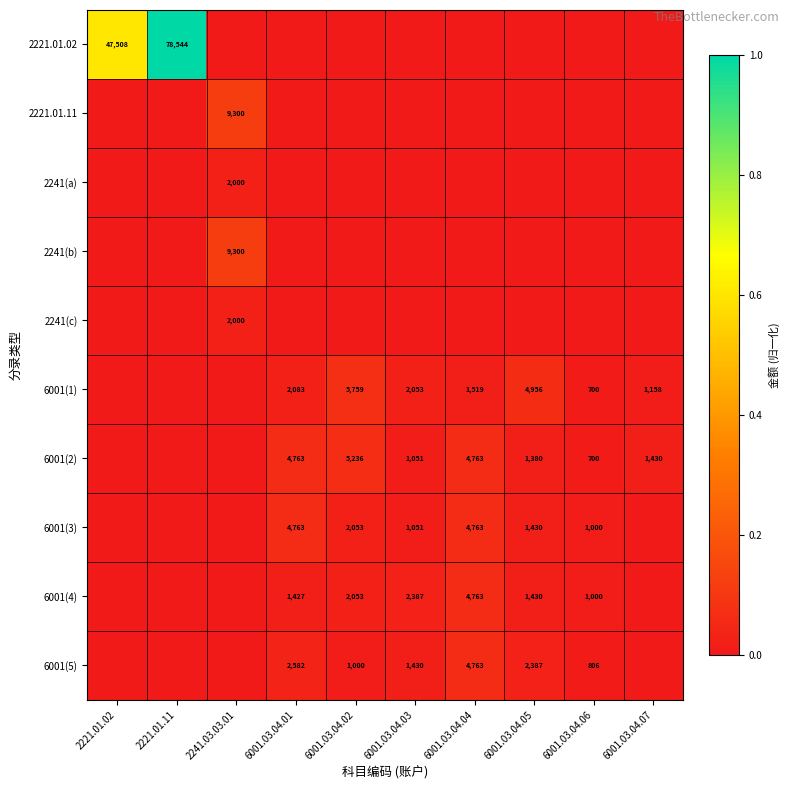

What is the sum of the 6001(2) values at 6001.03.04.02 and 6001.03.04.03?

6287